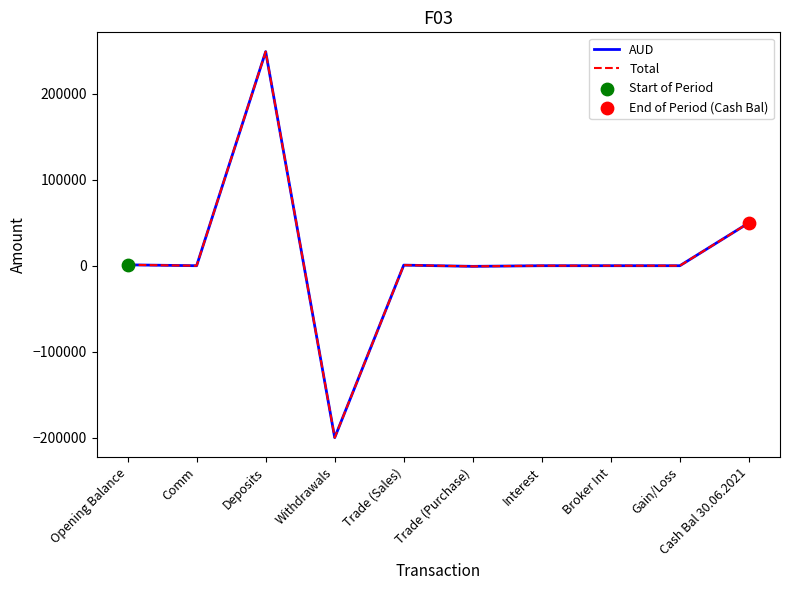

Does the chart have visible grid lines?

No